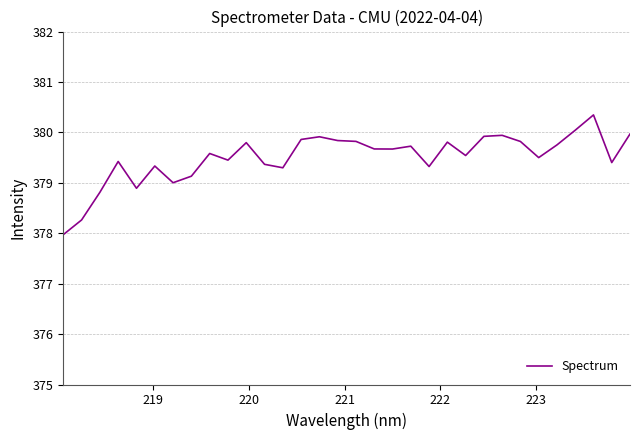

What is the greatest value displayed?

380.3